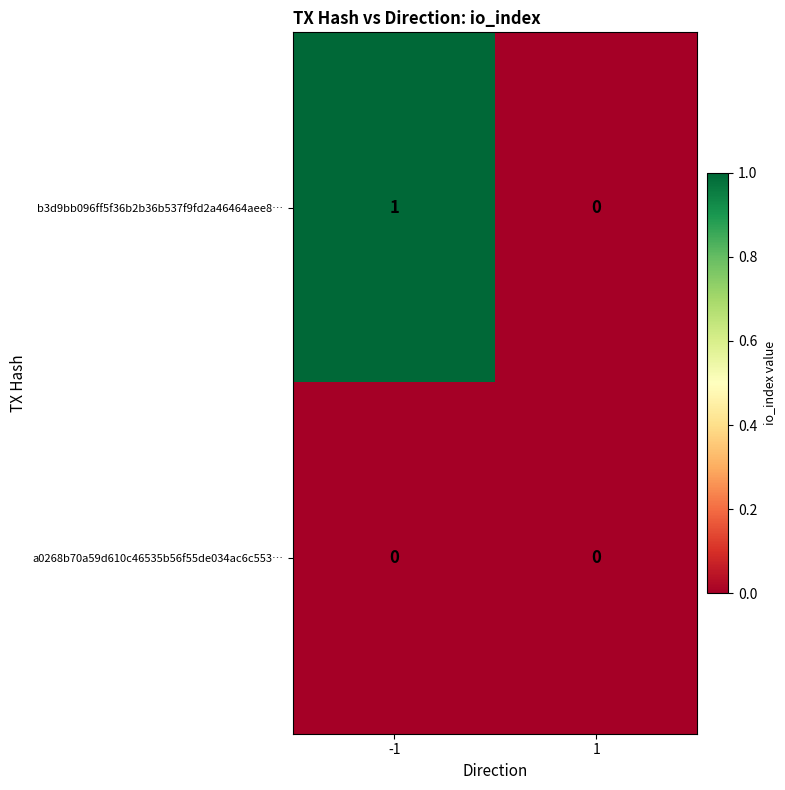

True or false: b3d9bb096ff5f36b2b36b537f9fd2a46464aee8… has a value of 1 at -1.

True